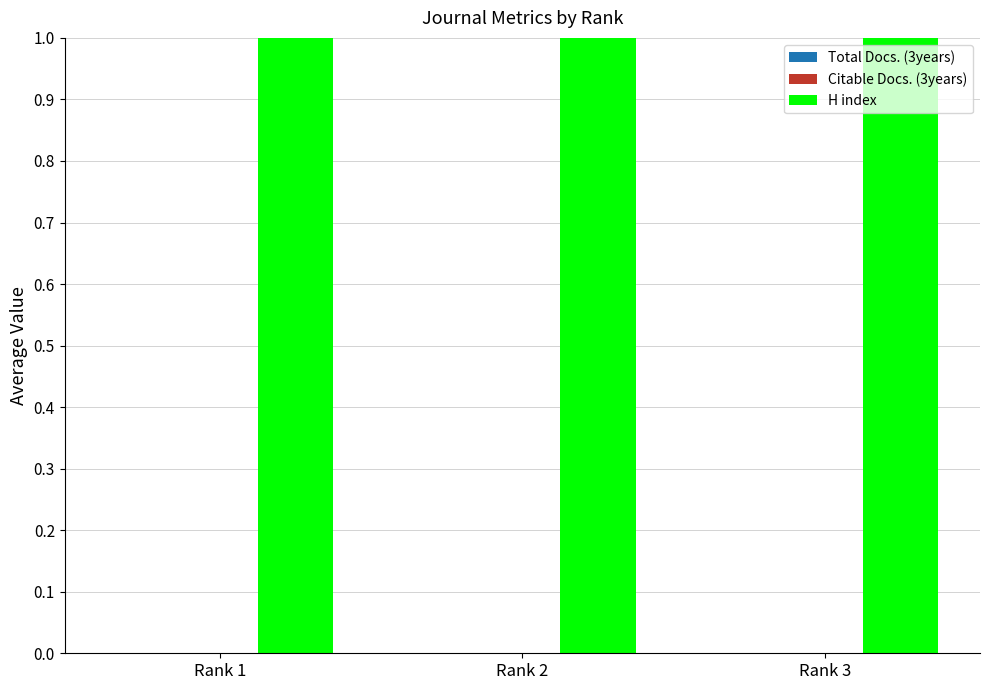

The value of H index at Rank 2 is 0. True or false?

False